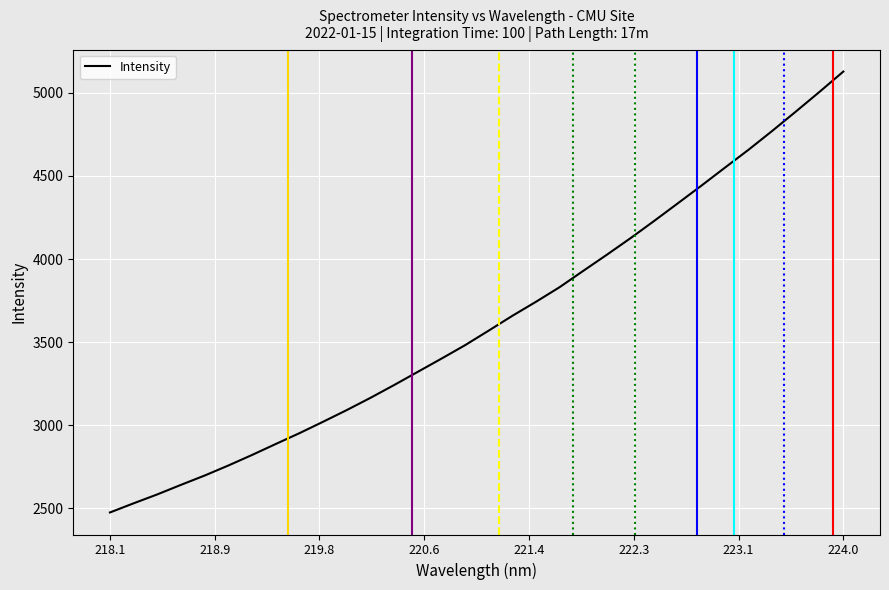

What is the maximum value shown in the chart?

5127.9